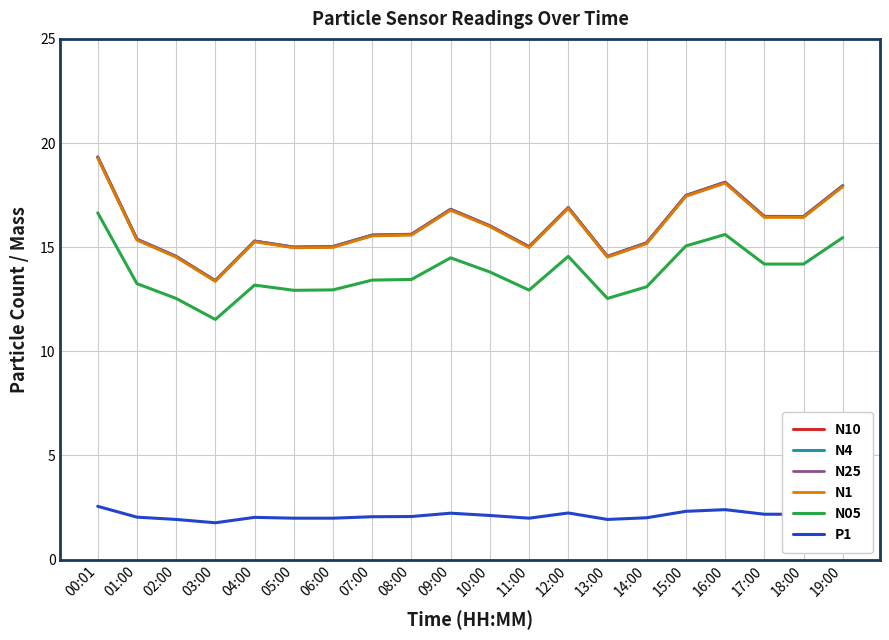

What value does the N4 series have at 05:00?

15.0